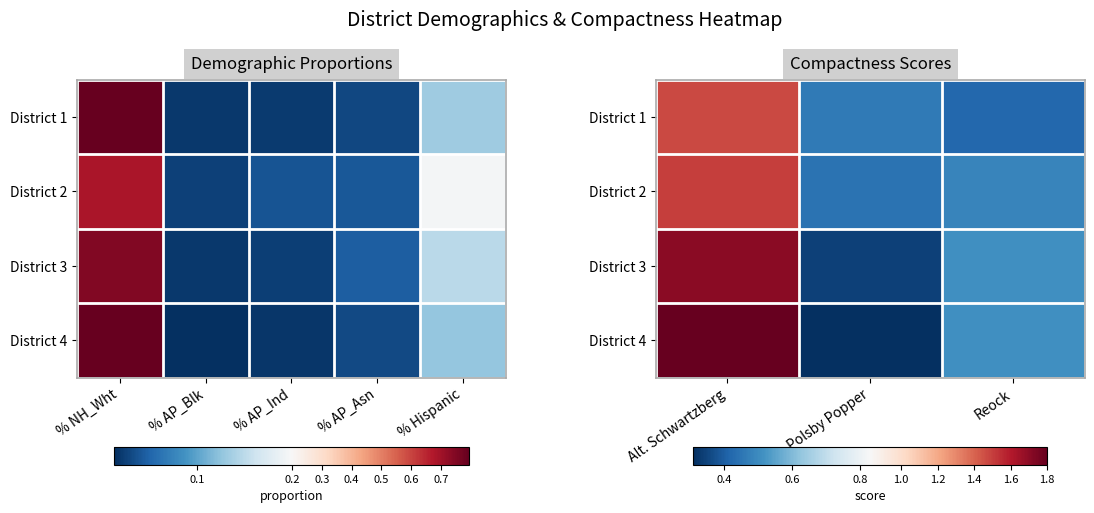

The value of District 1 at Polsby Popper is 0.8. True or false?

False